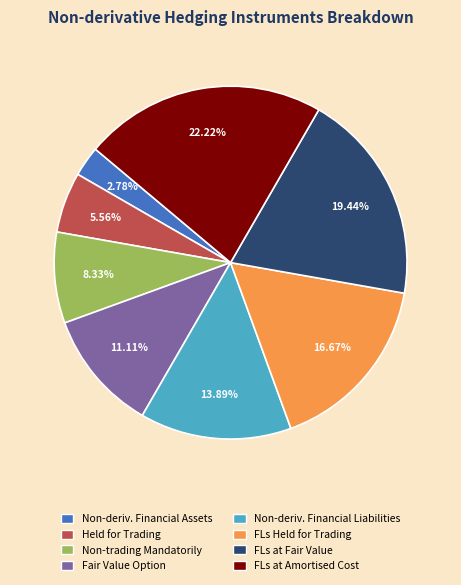

To the nearest percent, what is the average slice percentage?

12%